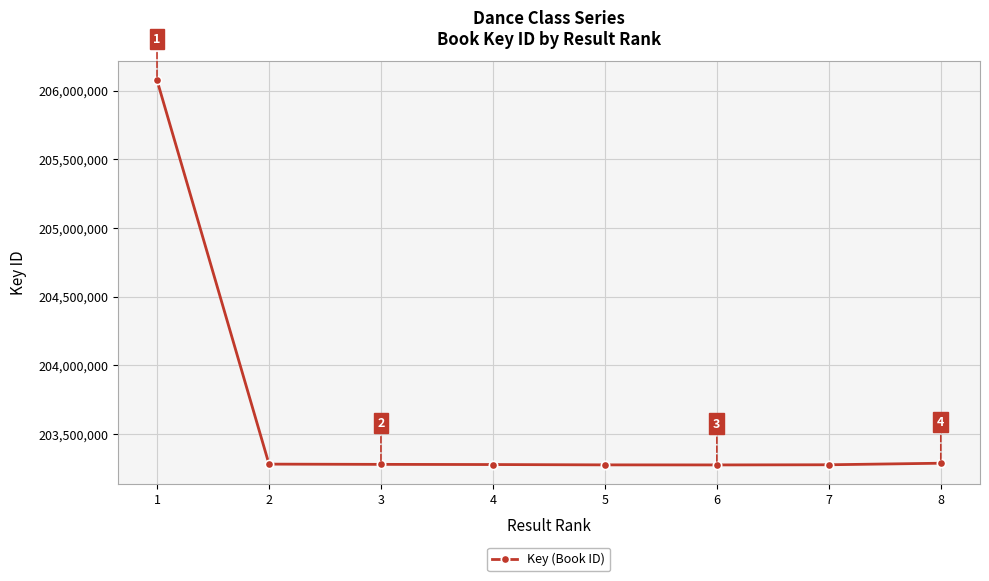

What is the sum of the values at 5 and 1?

409349815